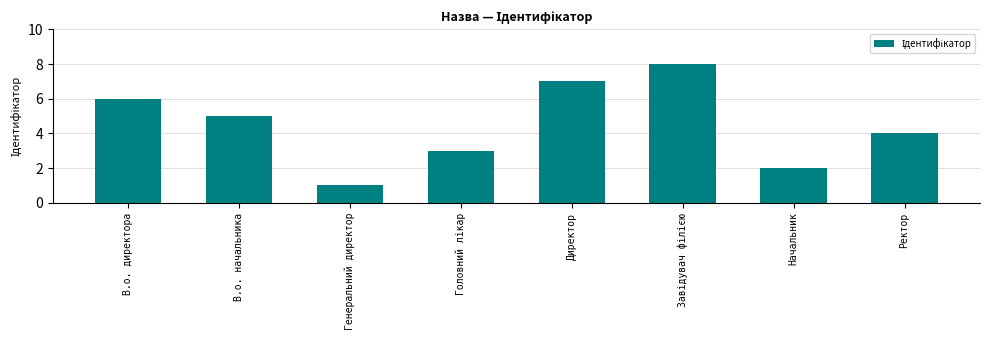

Reading left to right, transcribe all the data shown in this chart.

6	5	1	3	7	8	2	4